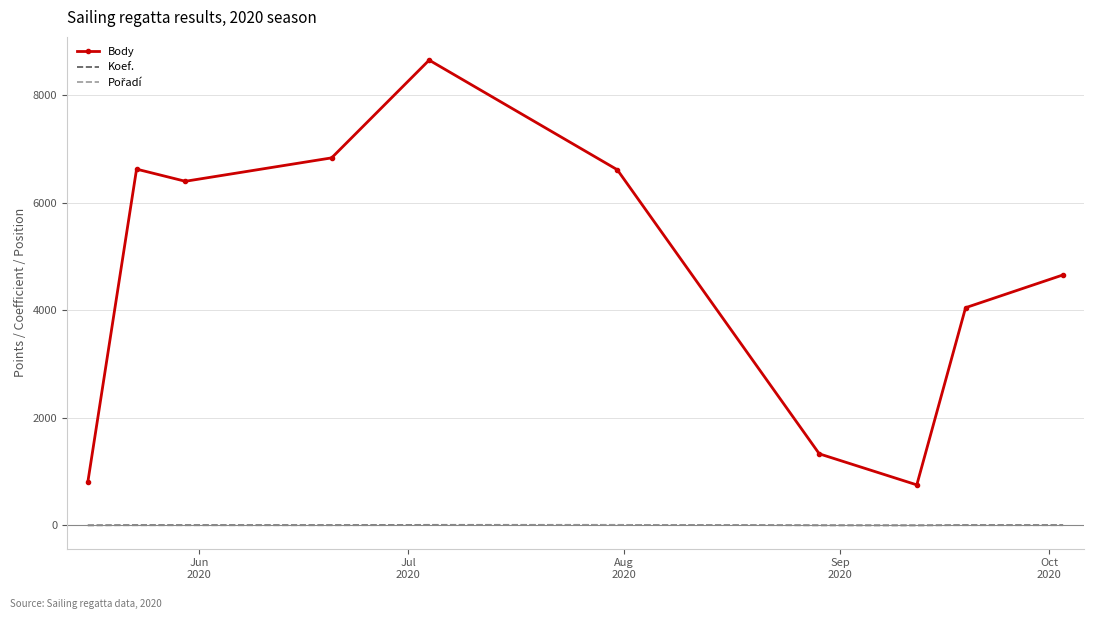

True or false: Body and Koef. intersect in this chart.

False